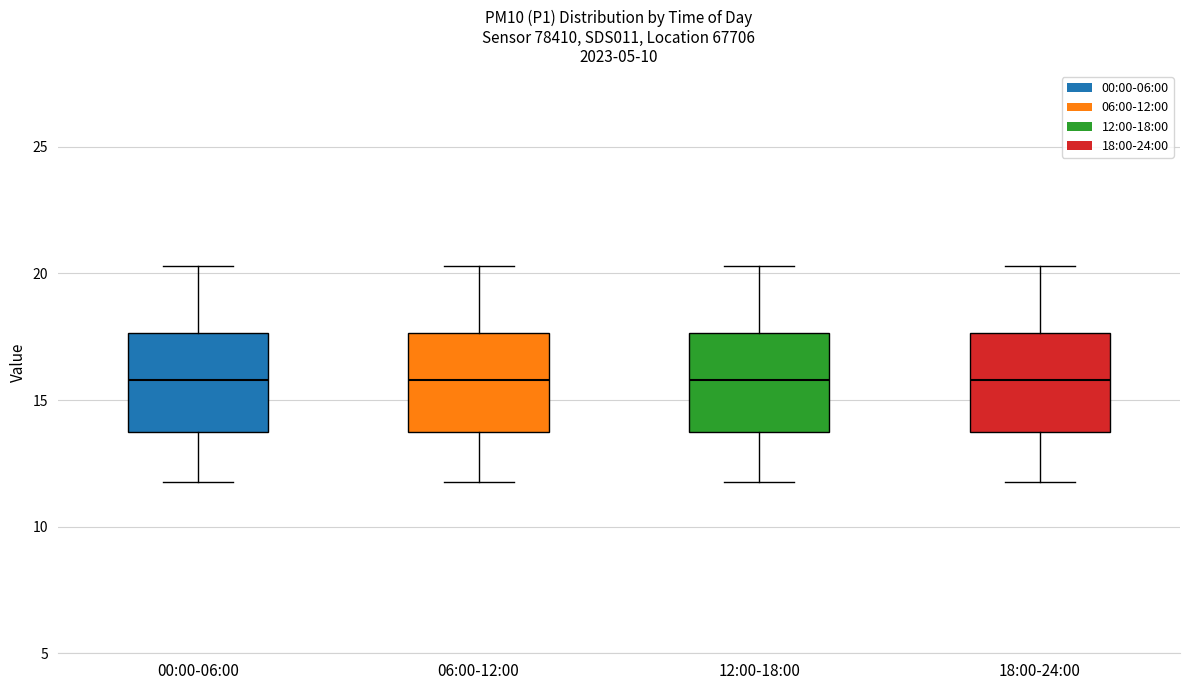

Reading left to right, read every box against the y-axis: the position of its median line, the range the box covers, and the ends of its whiskers. The values are not printed on the chart, so give them approximately, as read against the axis.

00:00-06:00: median 16.0, box 13.5 to 17.5, whiskers 12.0 to 20.5
06:00-12:00: median 16.0, box 13.5 to 17.5, whiskers 12.0 to 20.5
12:00-18:00: median 16.0, box 13.5 to 17.5, whiskers 12.0 to 20.5
18:00-24:00: median 16.0, box 13.5 to 17.5, whiskers 12.0 to 20.5